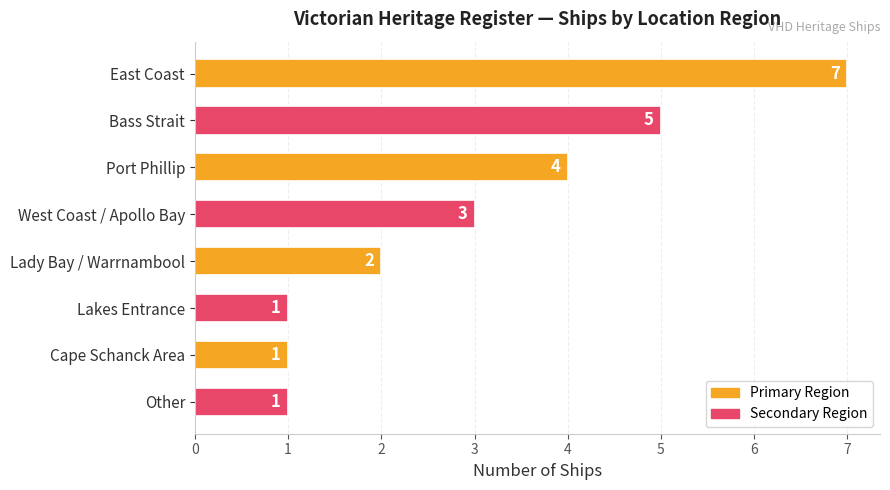

What is the difference between the second highest and second lowest values?

4